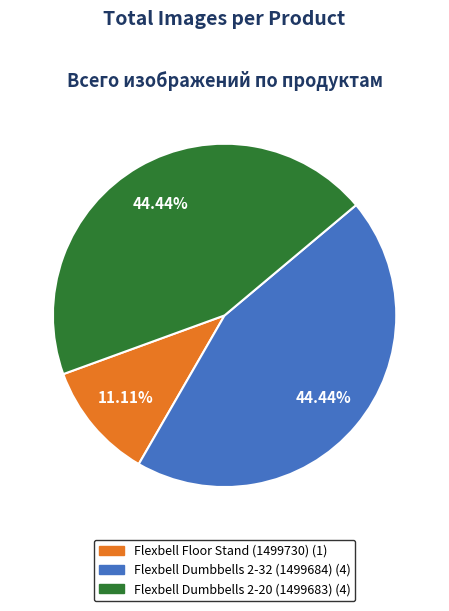

Combined, do Flexbell Dumbbells 2-20 (1499683) and Flexbell Floor Stand (1499730) account for over 50%?

Yes